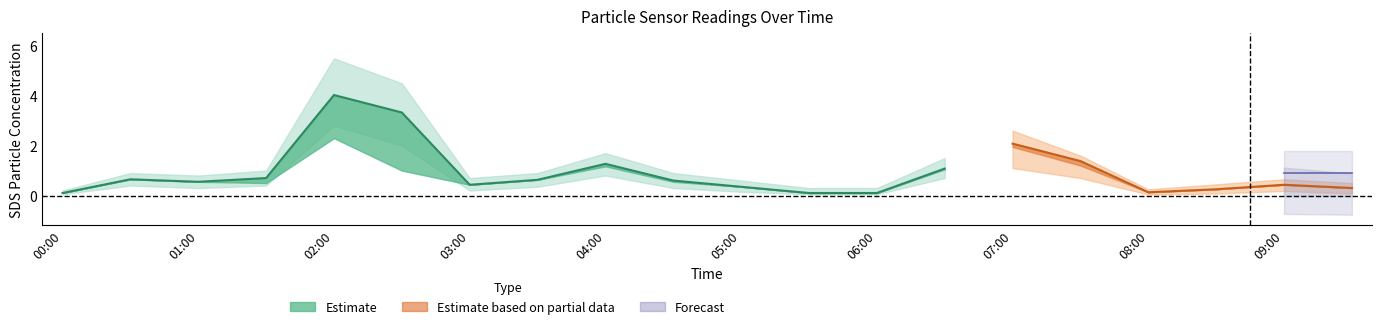

What position from the left is 07:00?

15